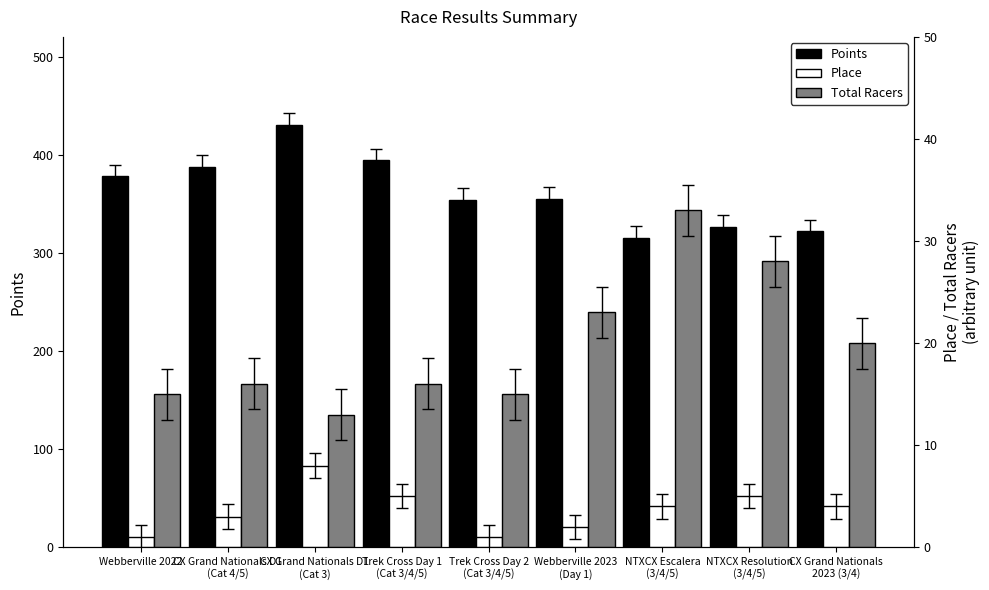

What value does the Place series have at CX Grand Nationals D1
(Cat 3)?

8.0